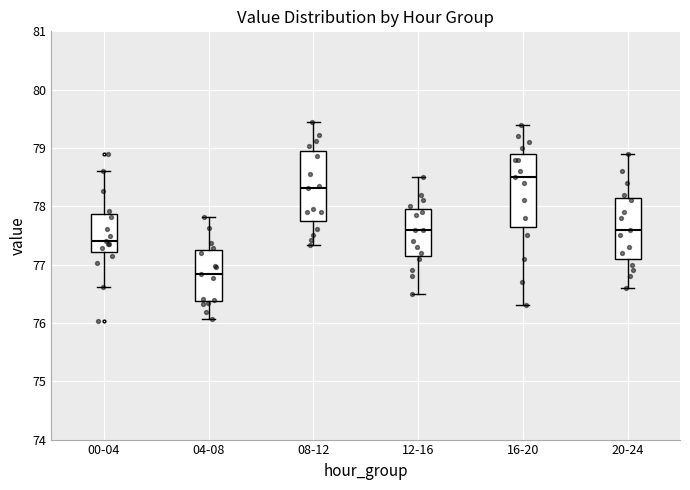

Which box has the lowest median line?

04-08